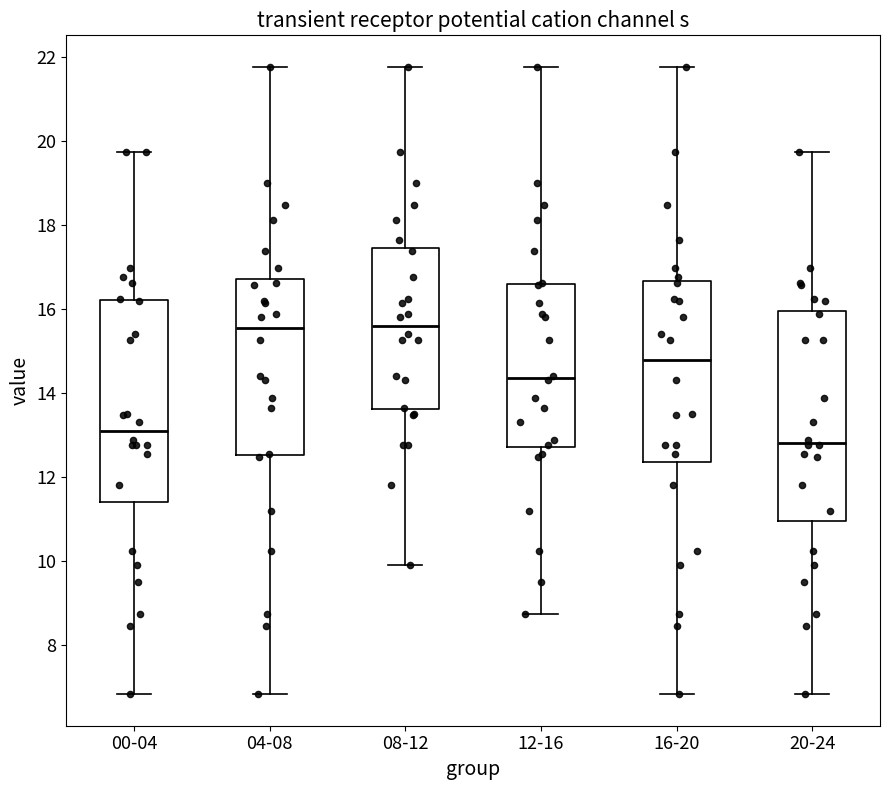

Where does the upper whisker of the box for 20-24 end on the y-axis? The values are not printed on the chart, so give them approximately, as read against the axis.

19.8